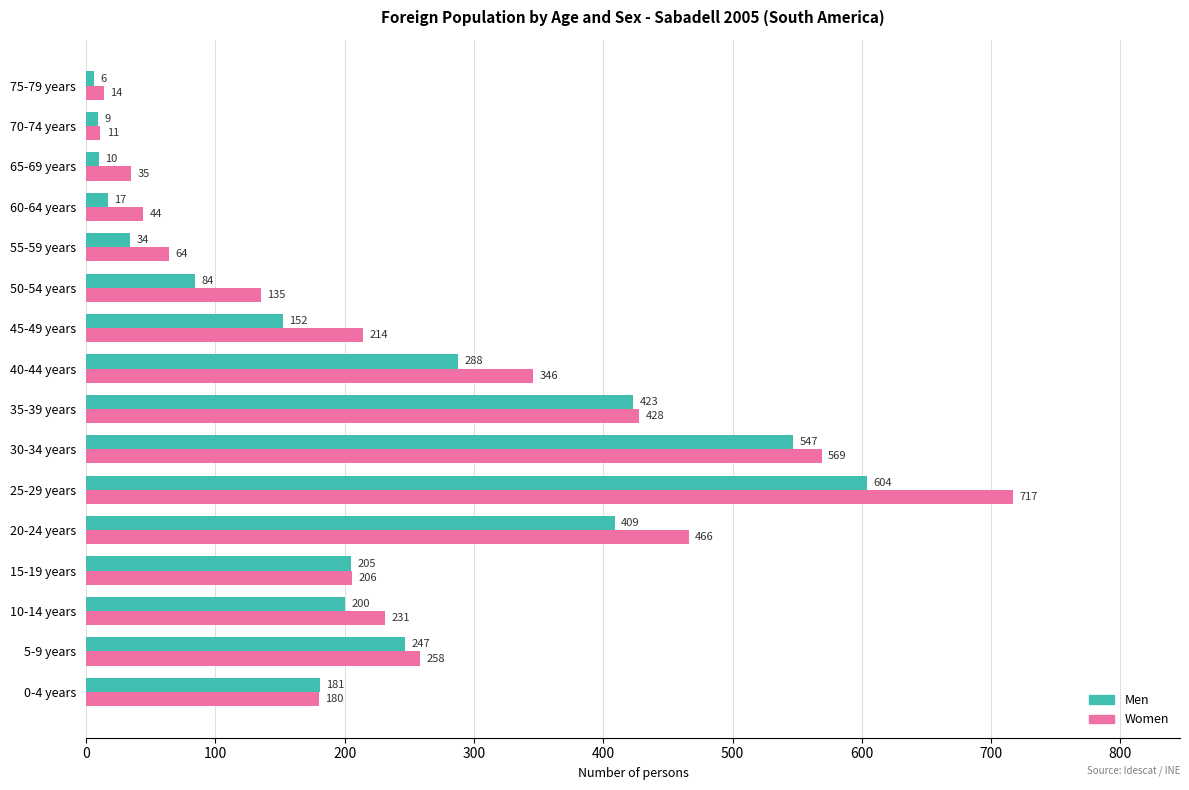

Which category has the highest value across all series?

25-29 years